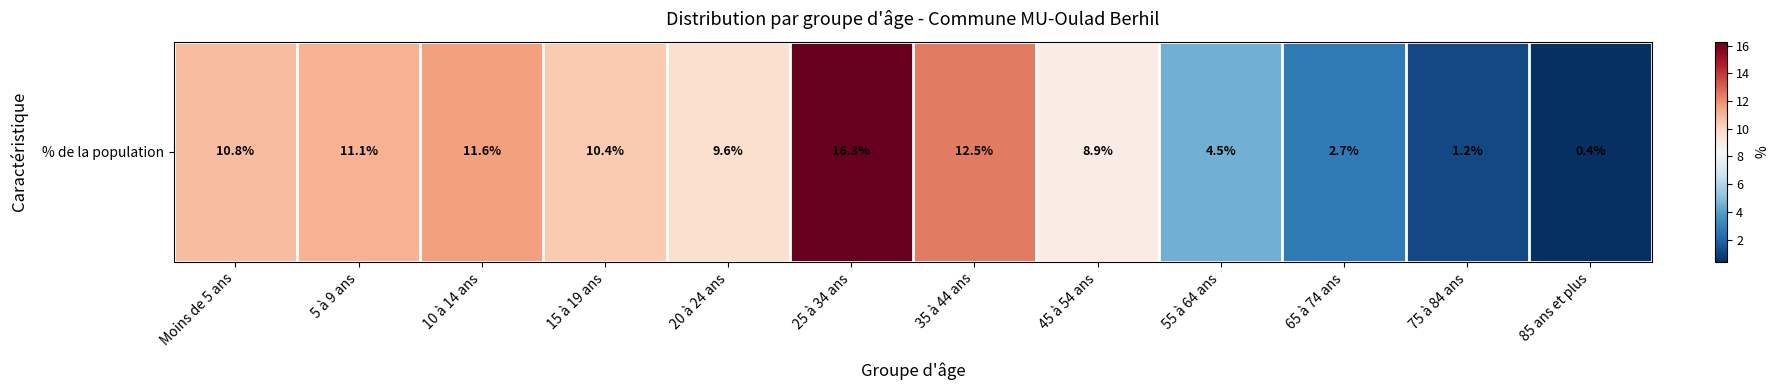

How many distinct data groups are displayed?

1